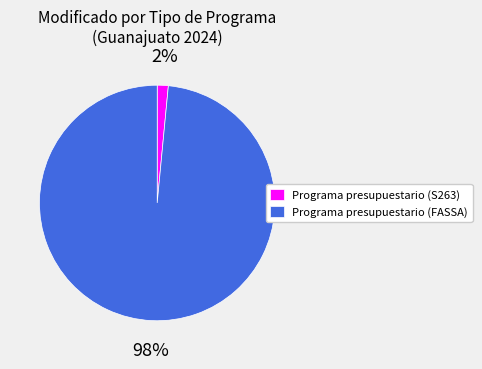

True or false: Programa presupuestario (FASSA) accounts for 98% of the total.

True